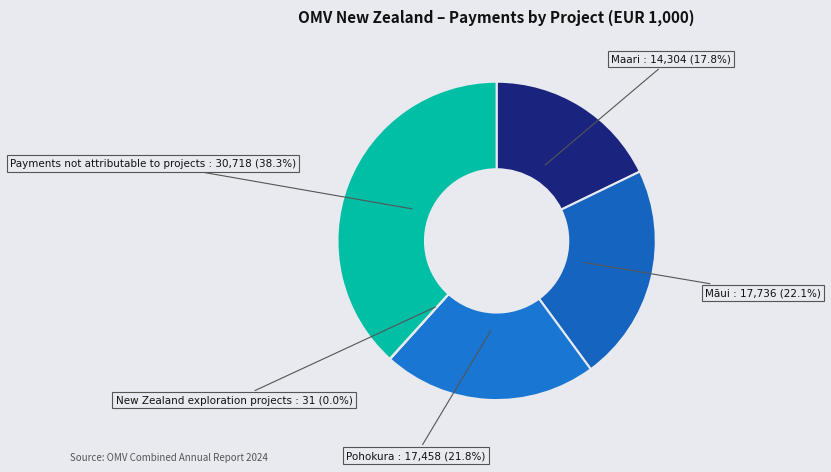

Does any single category account for the majority?

No